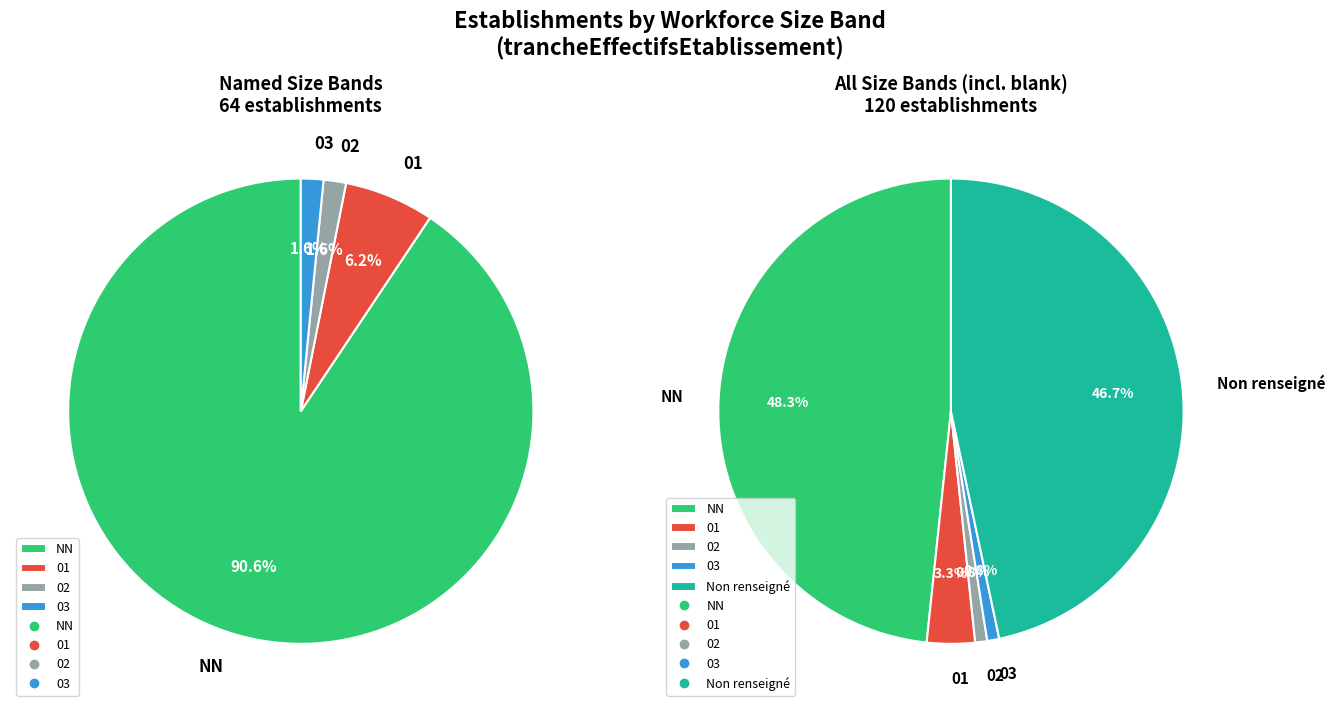

Rank the categories by value from lowest to highest.

02, 03, 01, , NN